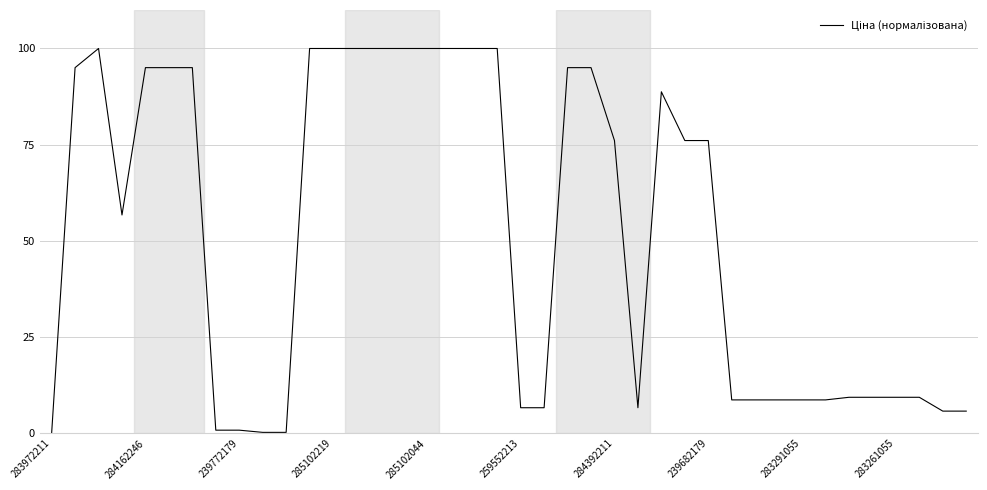

What is the difference between the maximum and minimum values?

100.0